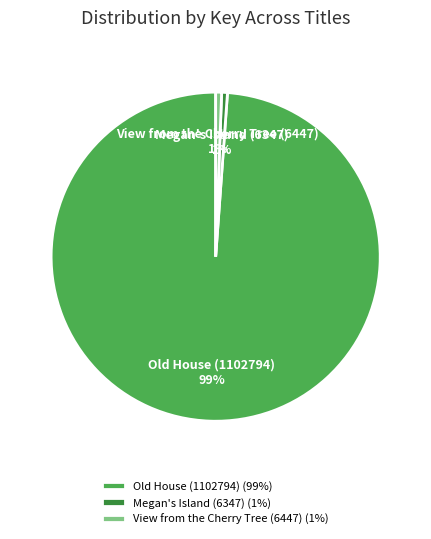

What percentage is the View from the Cherry Tree (6447) slice, to the nearest percent?

1%